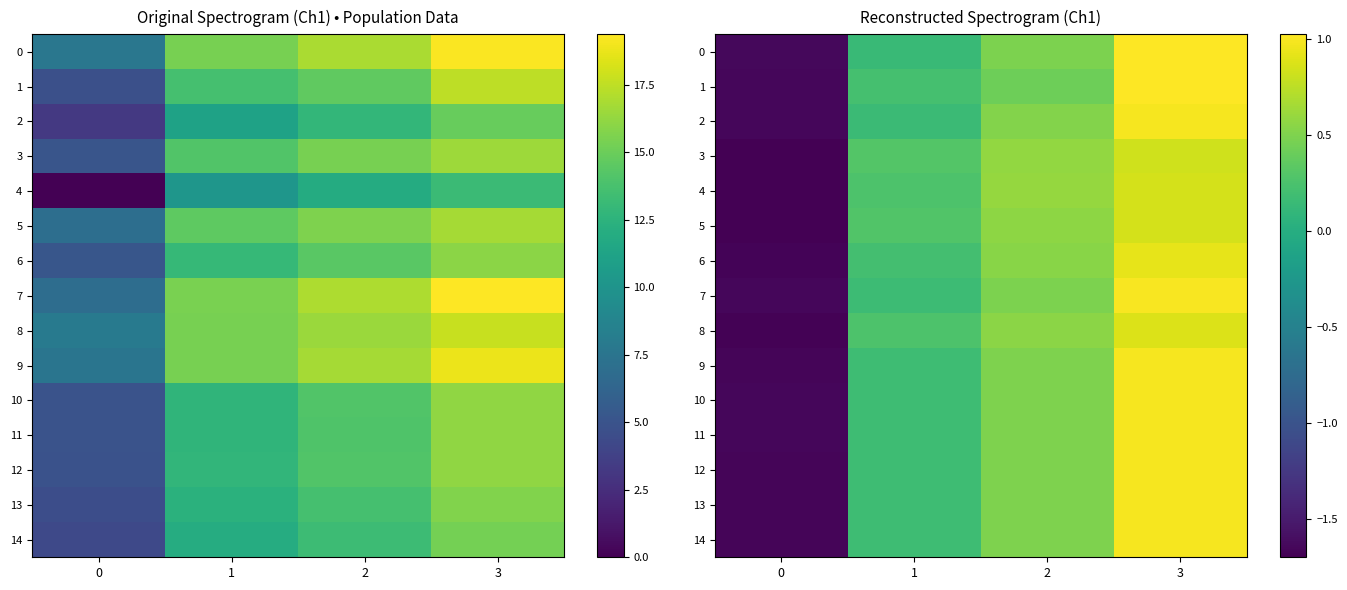

How many values in the 6 series exceed 0?

3